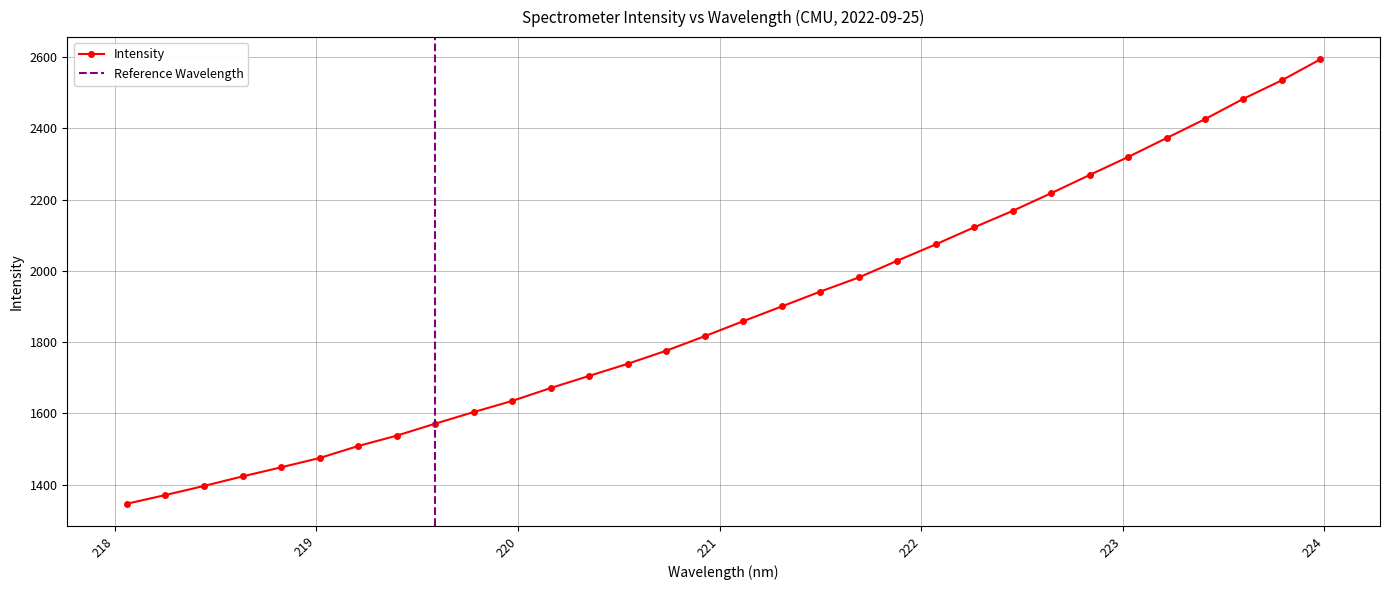

How many data points does each series have?

32